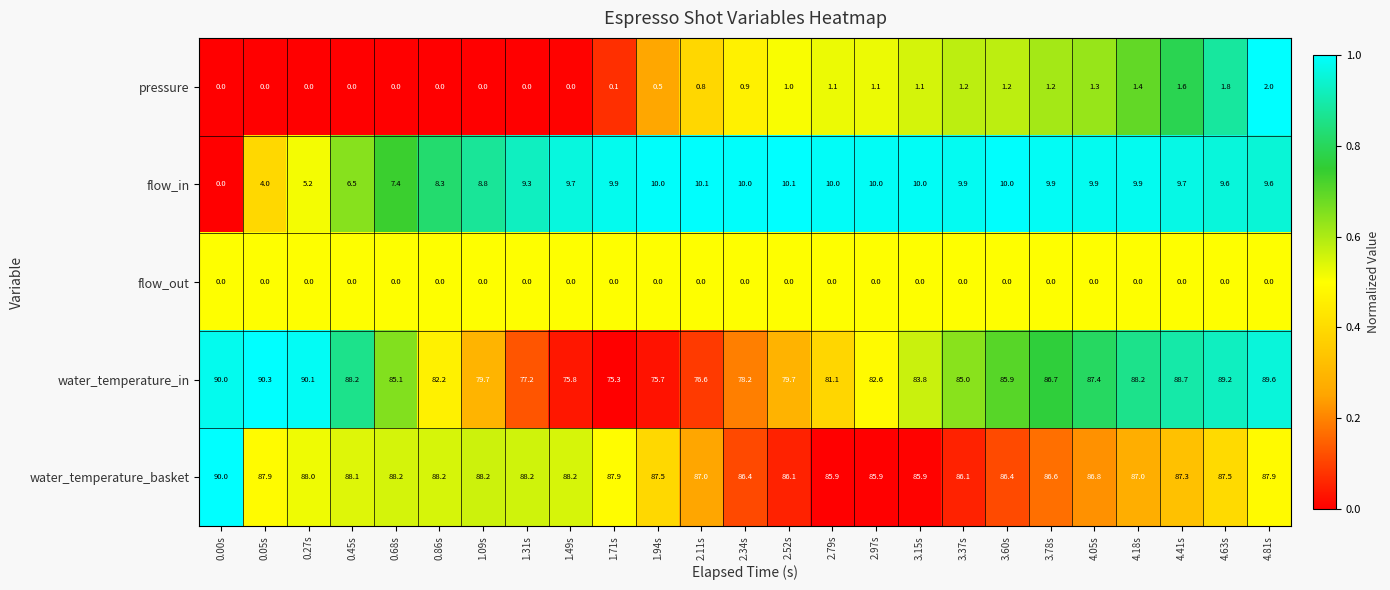

Which category has the lowest value in the flow_in series?

0.00s